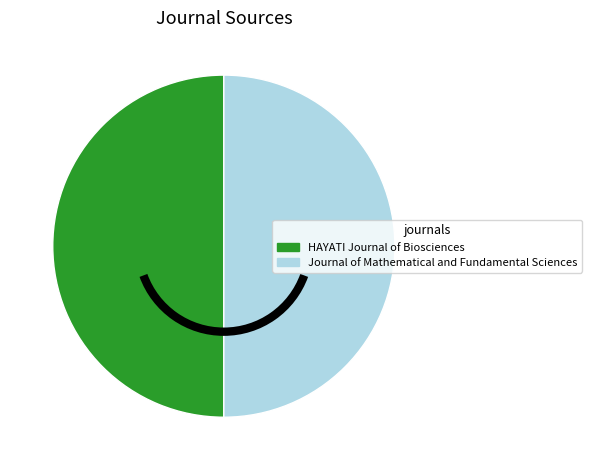

Approximately how many times larger is the value at Journal of Mathematical and Fundamental Sciences compared to HAYATI Journal of Biosciences?

1.0